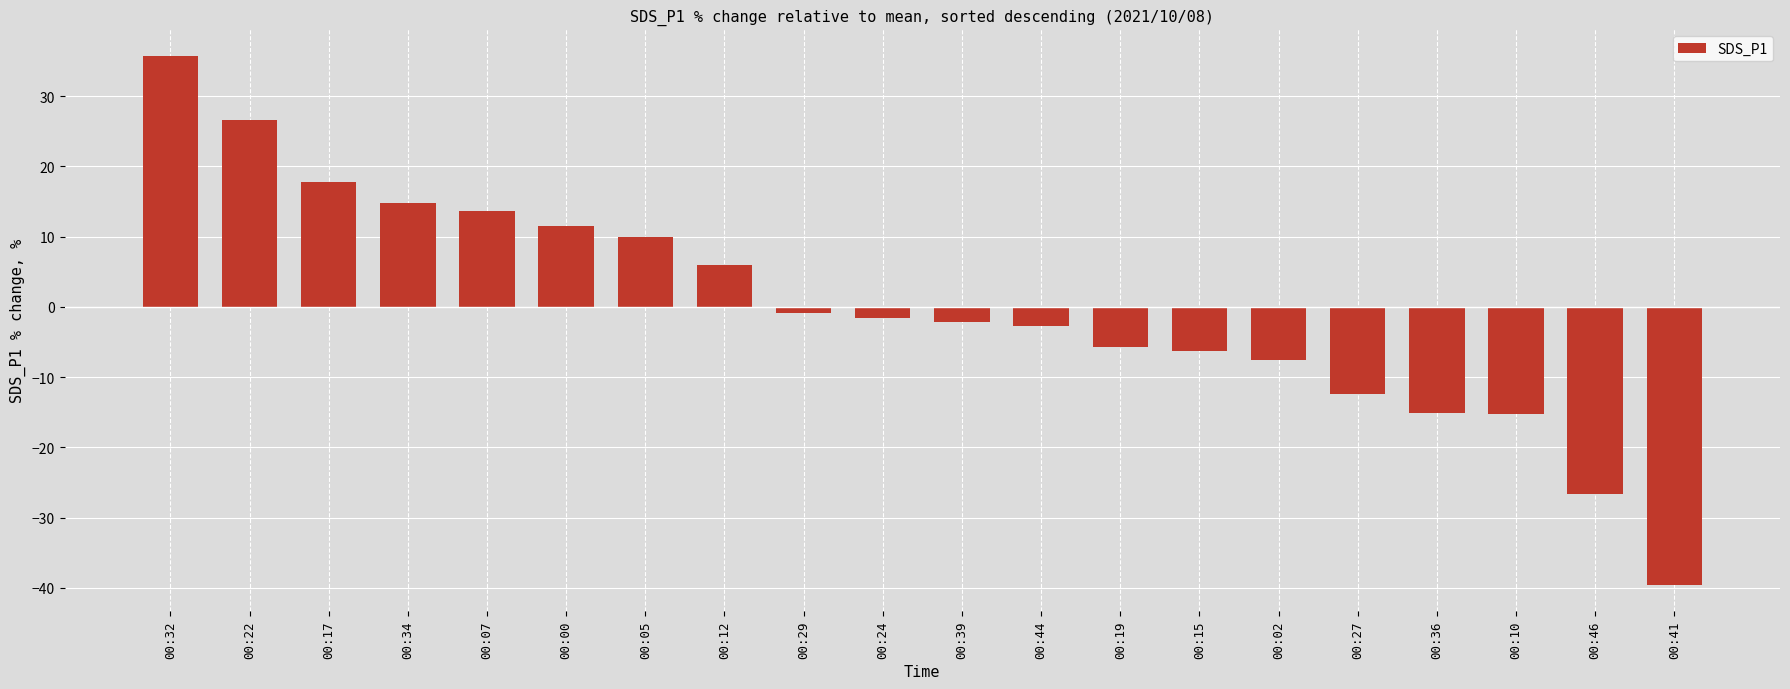

At which category does the chart reach its peak across all series?

00:32